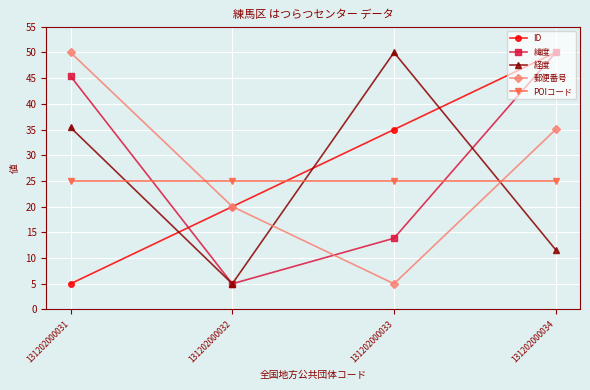

What are all the series names shown in the legend?

ID, 緯度, 経度, 郵便番号, POIコード